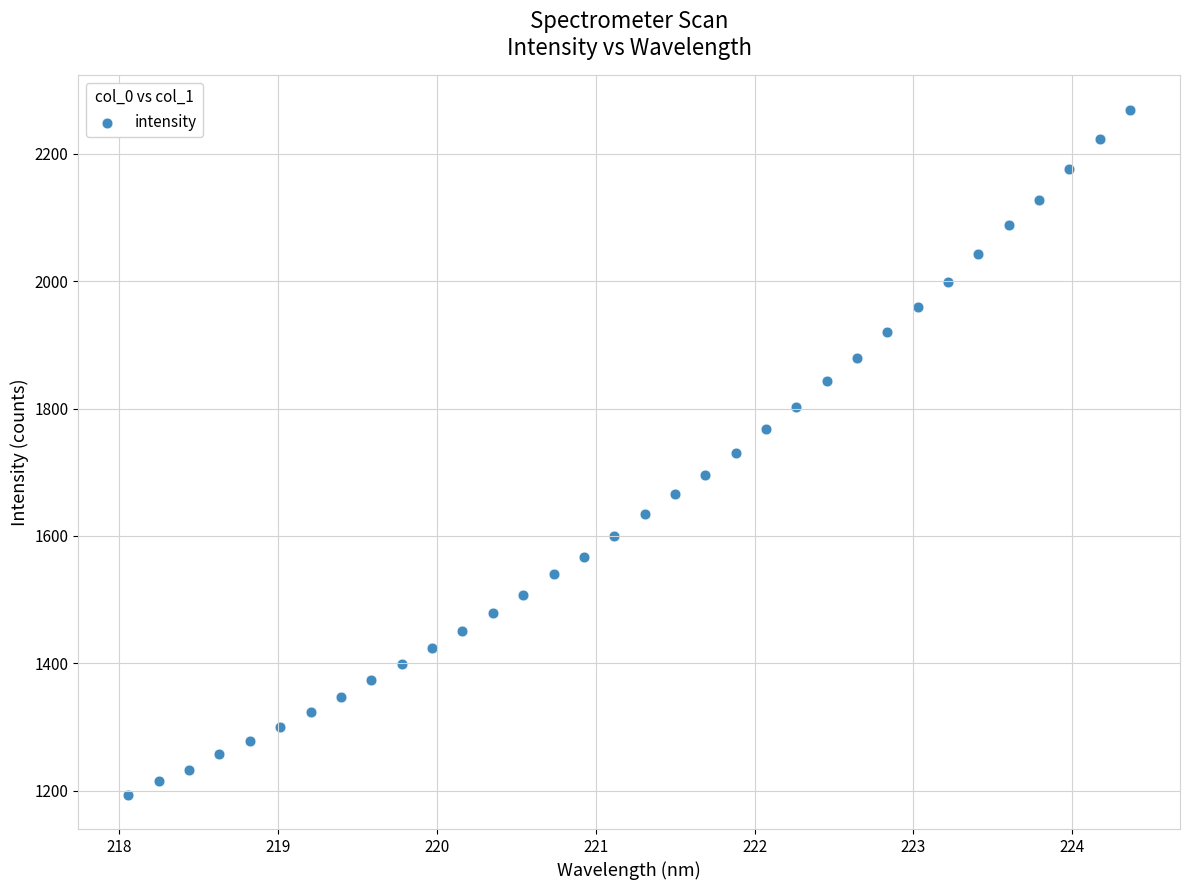

What is the range of Y values (max minus min)?

1076.1